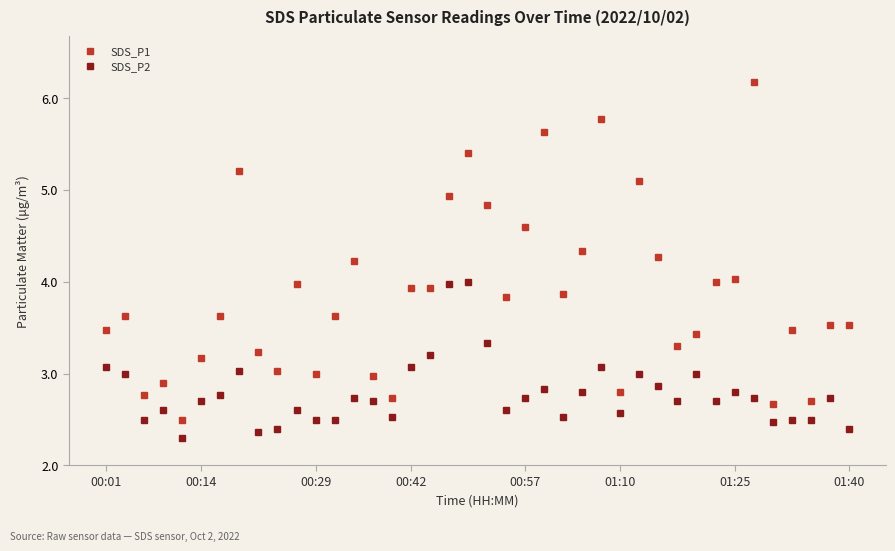

What is the value of the SDS_P2 point at the 23rd from the left?

2.7